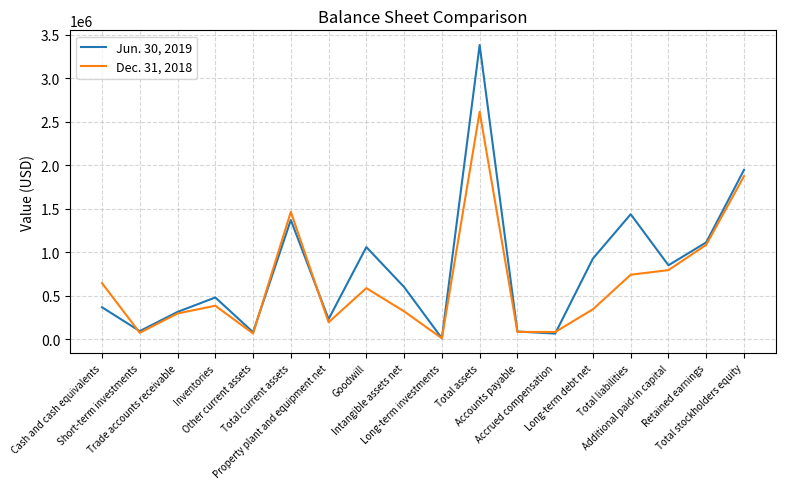

Rank the series by their average value, from highest to lowest.

Jun. 30, 2019, Dec. 31, 2018